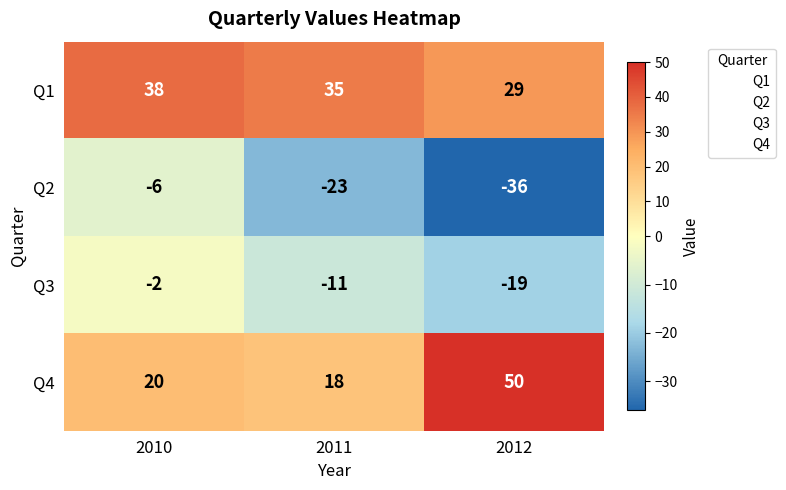

Is it true that Q3 equals -19 at 2012?

True